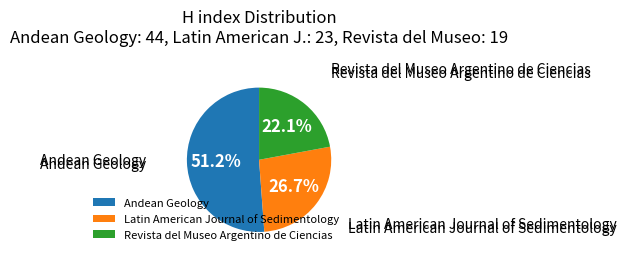

Does any single category account for the majority?

Yes